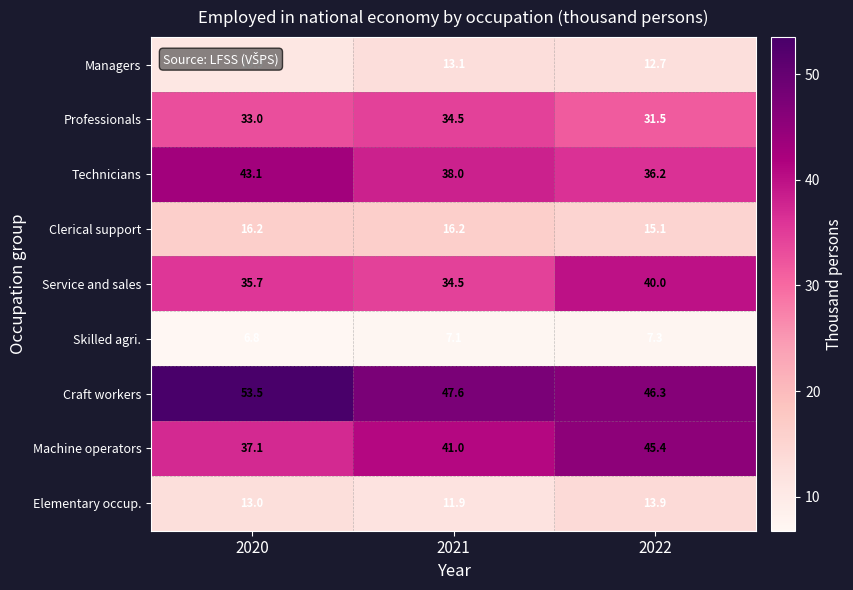

Which series has the largest range (max minus min)?

Machine operators